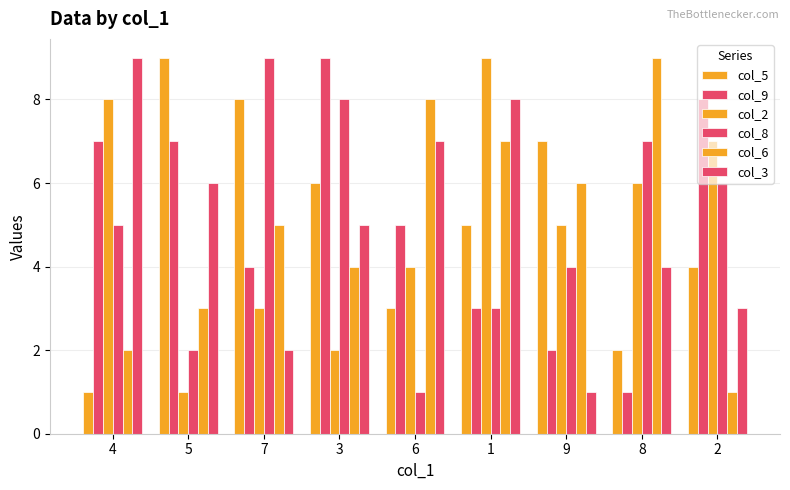

How many bars are there in each group?

6